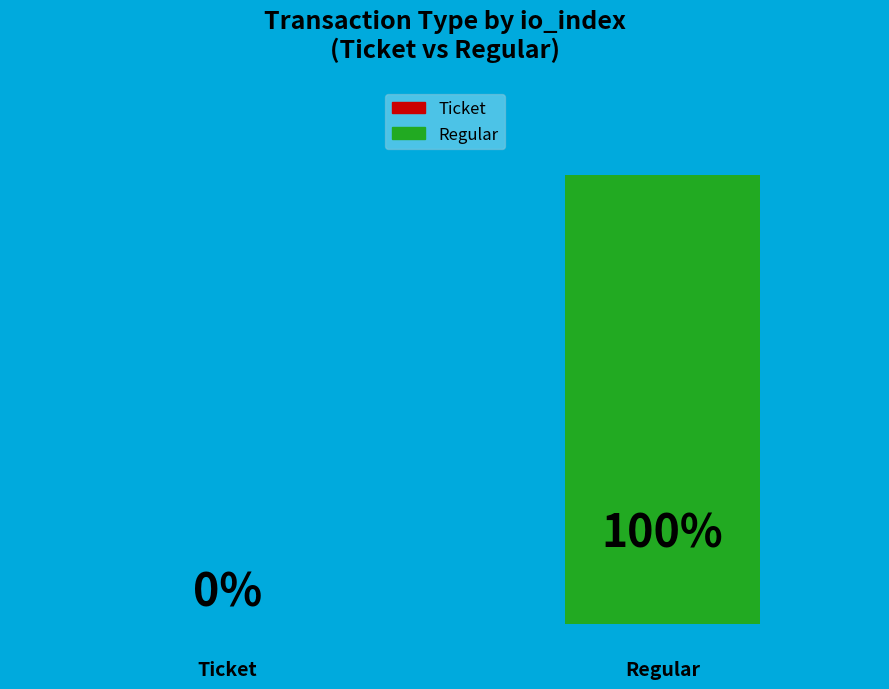

How many slices are in this pie chart?

2